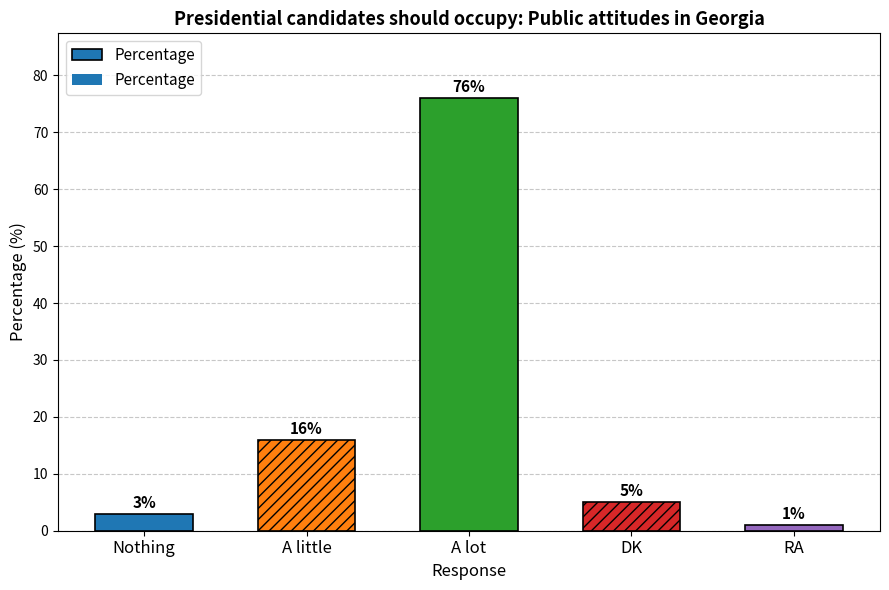

The chart shows a value of 3 at Nothing. True or false?

True